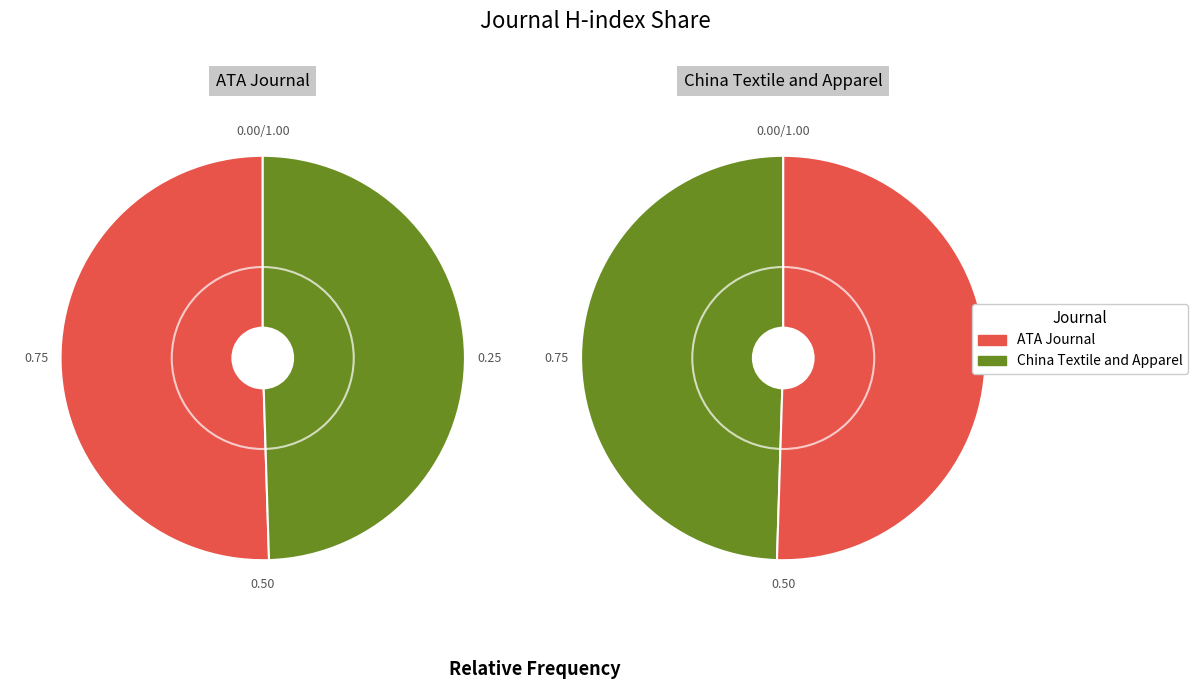

Which category has the biggest portion of the pie?

ATA Journal